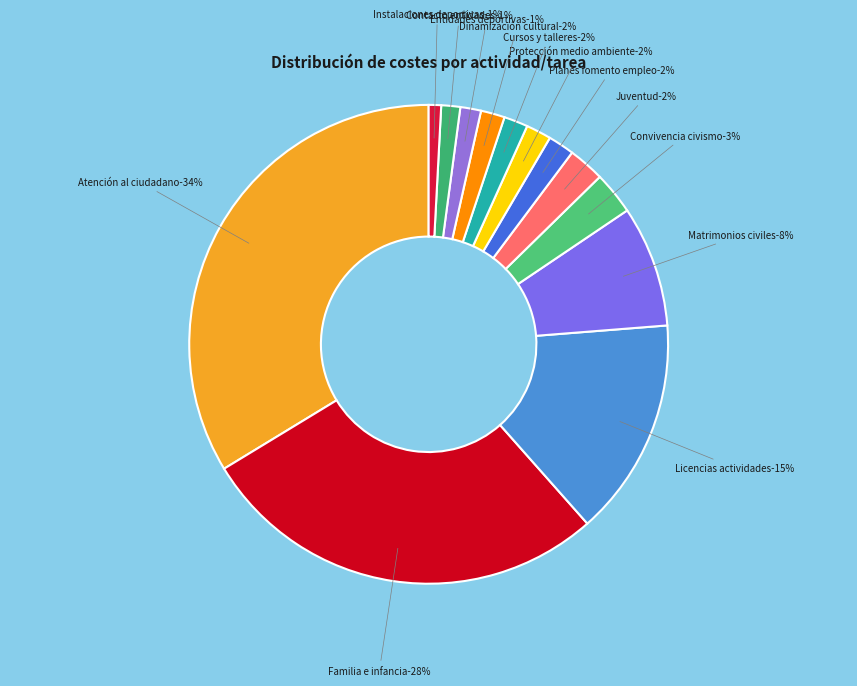

To the nearest percent, what is the combined percentage of Instalaciones deportivas (0403) and Convivencia civismo (1103)?

4%